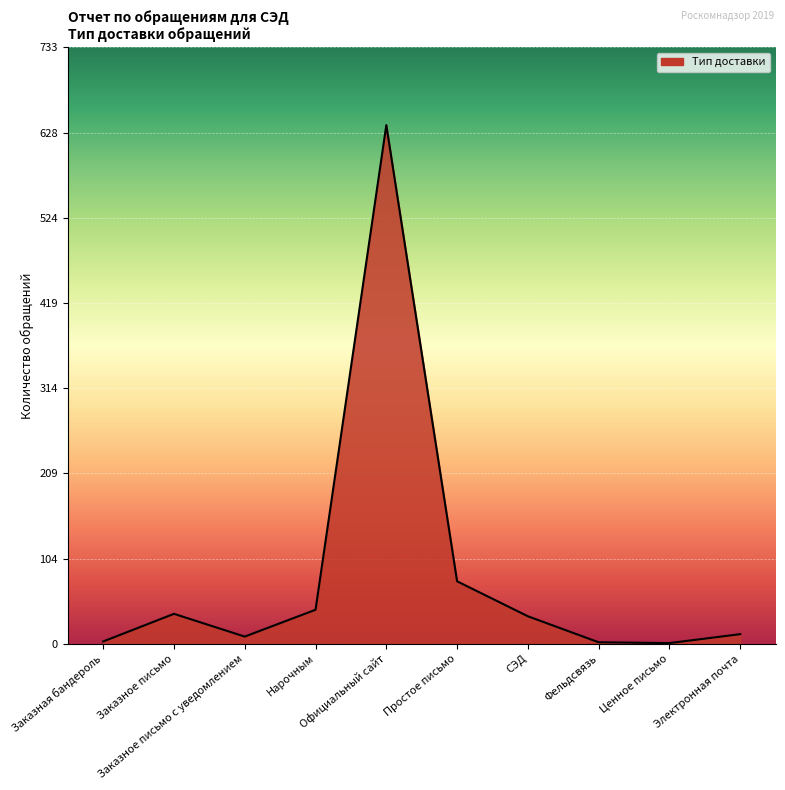

What is the greatest value displayed?

638